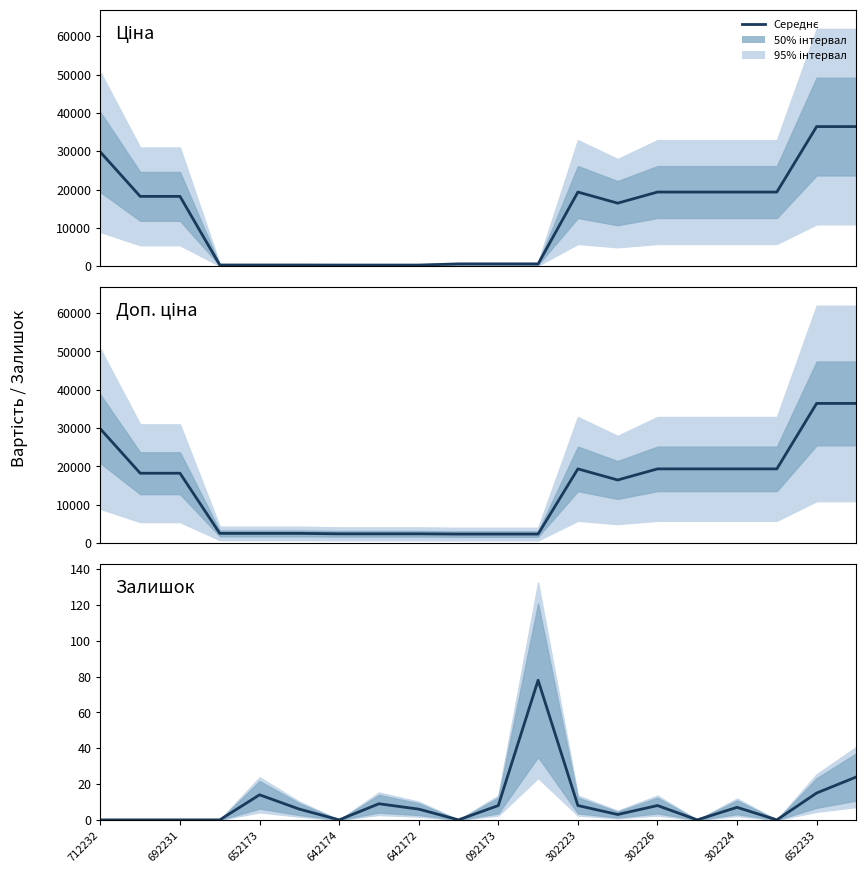

True or false: Залишок and Ціна cross at least once.

False